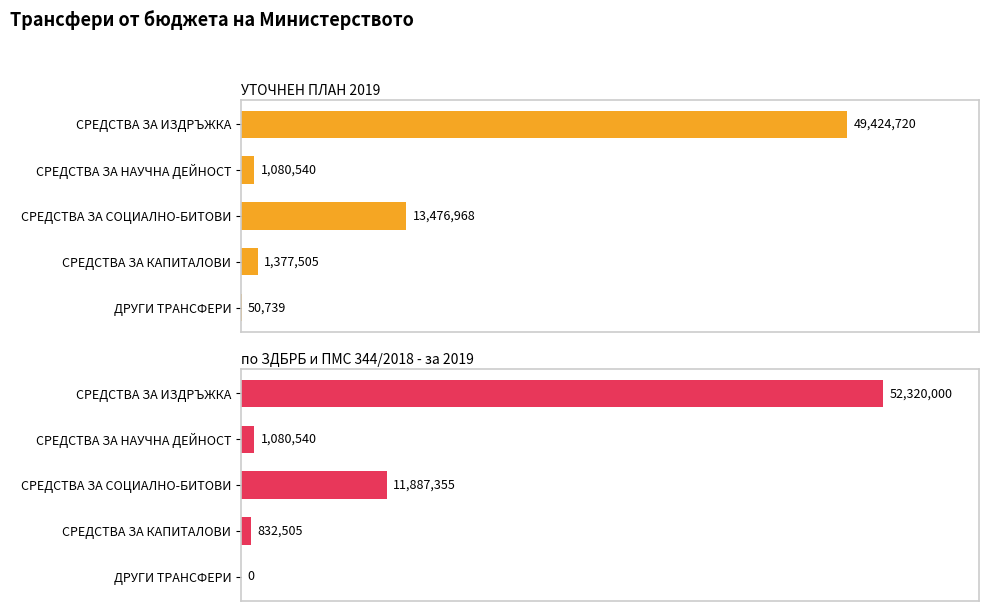

Reading left to right, list all the values displayed in this chart.

УТОЧНЕН ПЛАН 2019: 49424720	1080540	13476968	1377505	50739
по ЗДБРБ и ПМС 344/2018 - за 2019: 52320000	1080540	11887355	832505	0